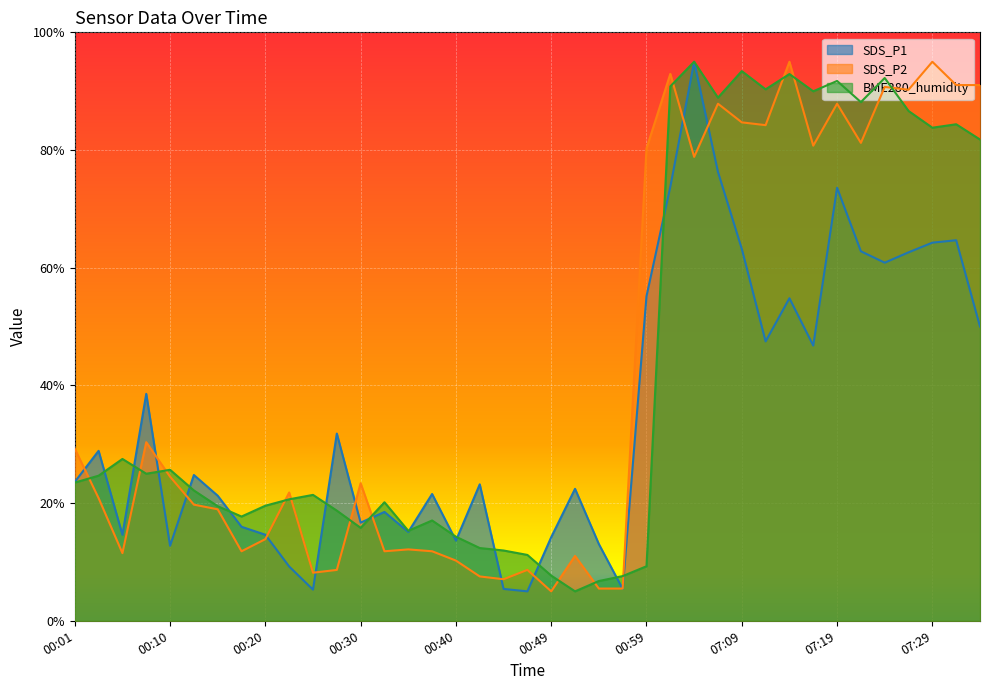

How many values in the SDS_P2 series are below 21?

19